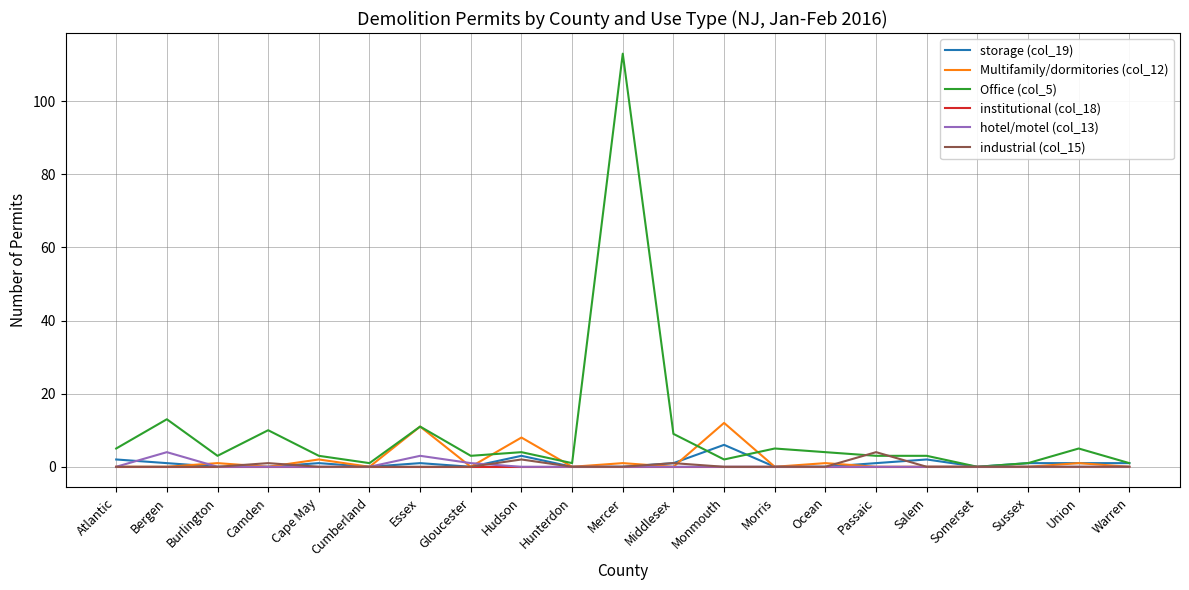

What is the highest value of the Office (col_5) series?

113